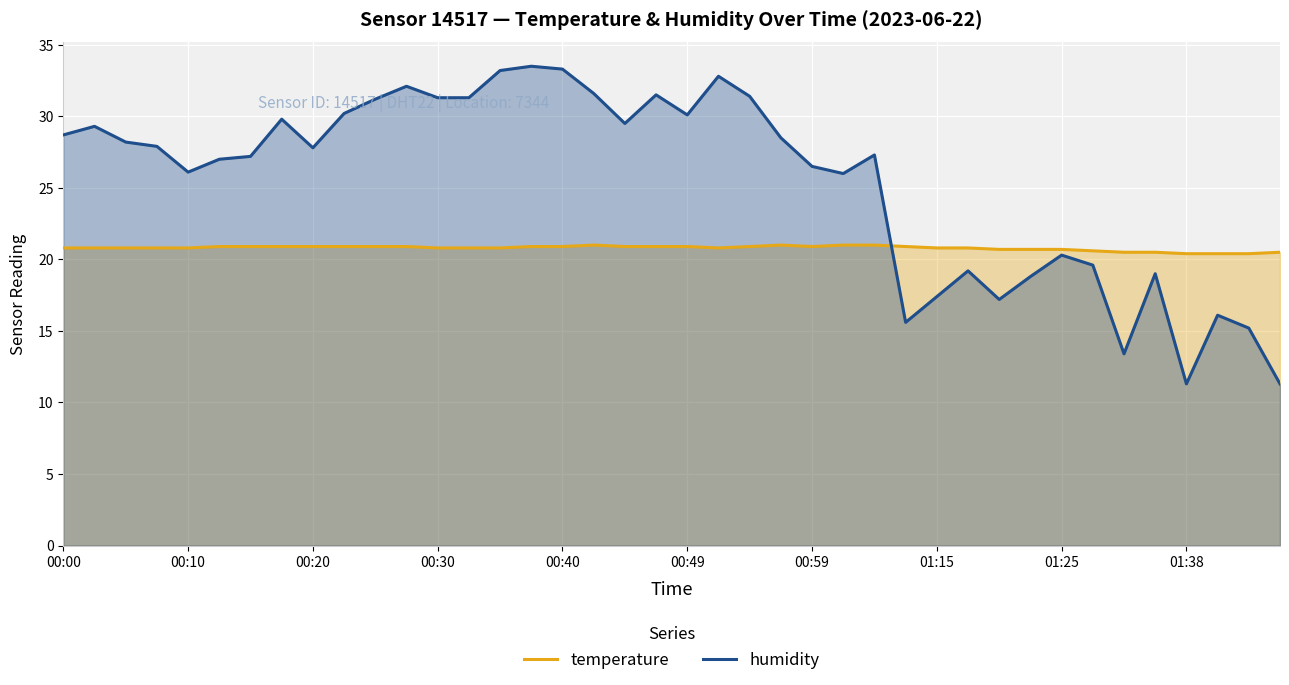

After their last crossing, which series has the higher values: humidity or temperature?

temperature